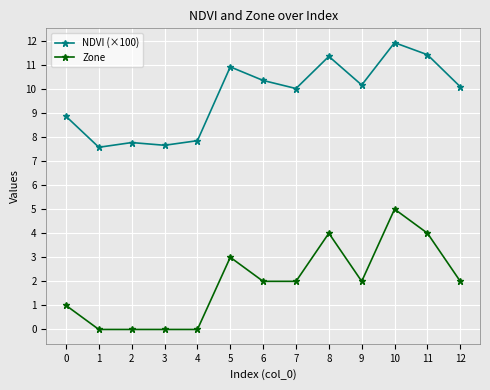

At how many categories does at least one series exceed 0?

13